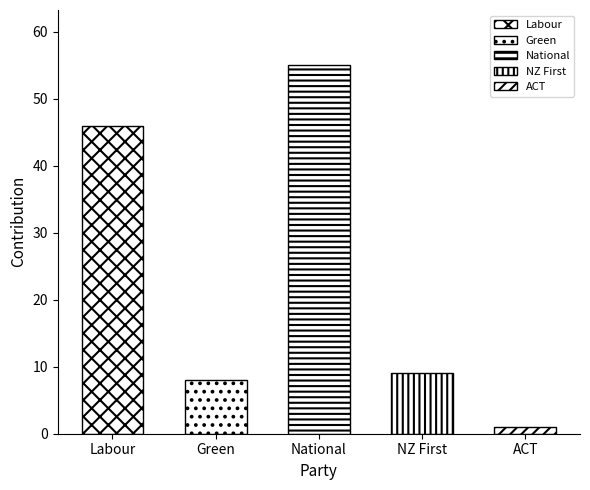

True or false: the data shows 16 at National.

False